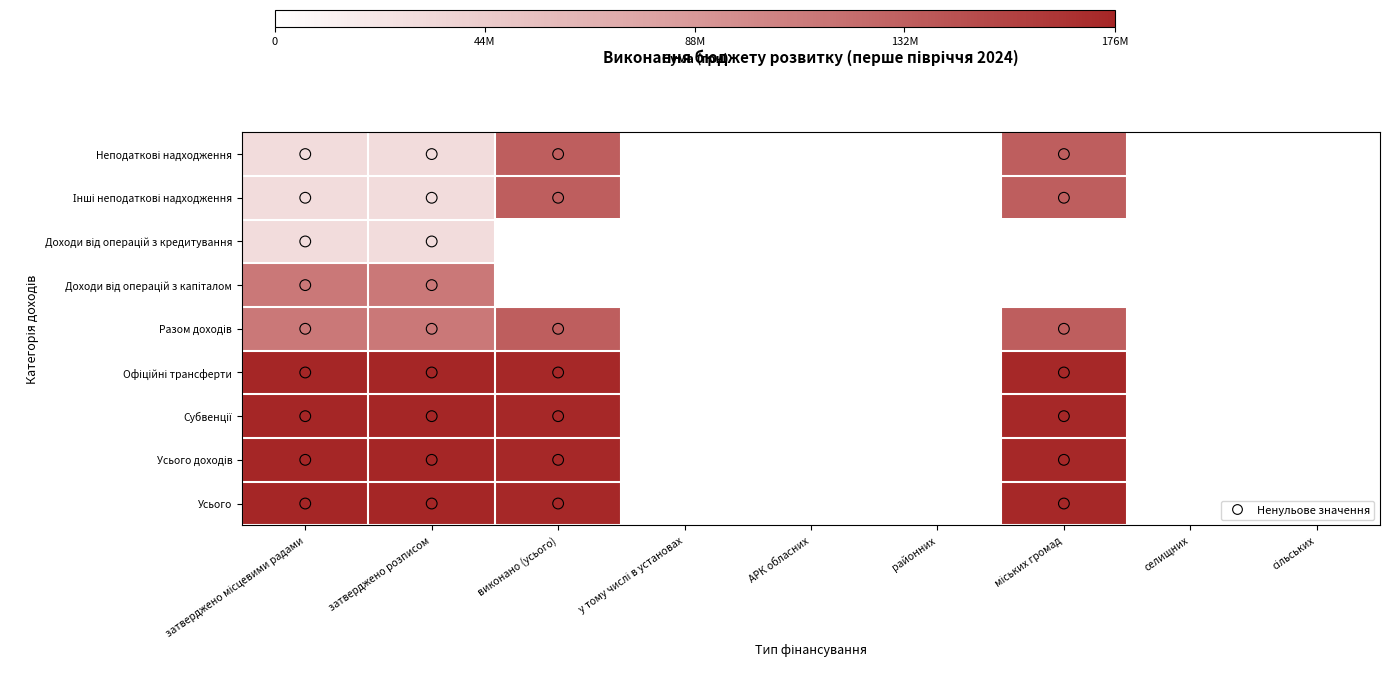

What is the spread (max minus min) of values at міських громад?

18.8